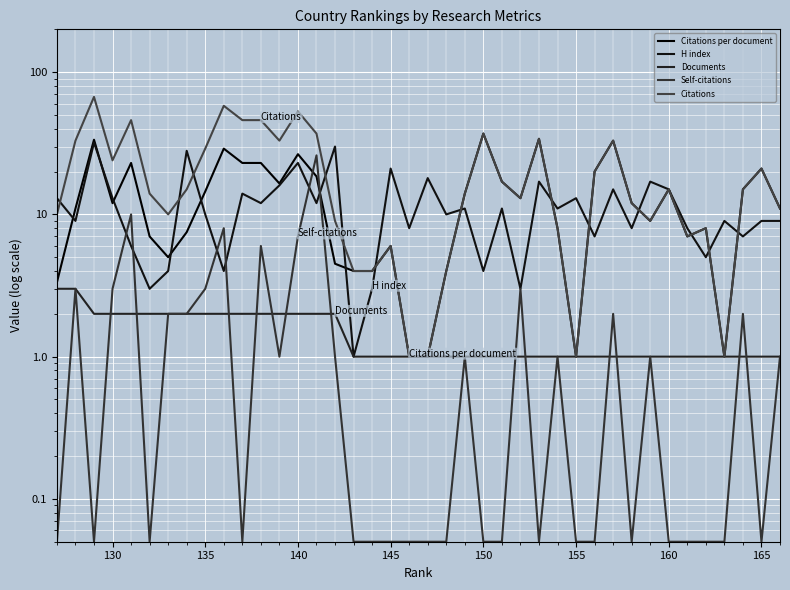

Is the value of H index at 27 greater than the value of Documents at 140?

Yes